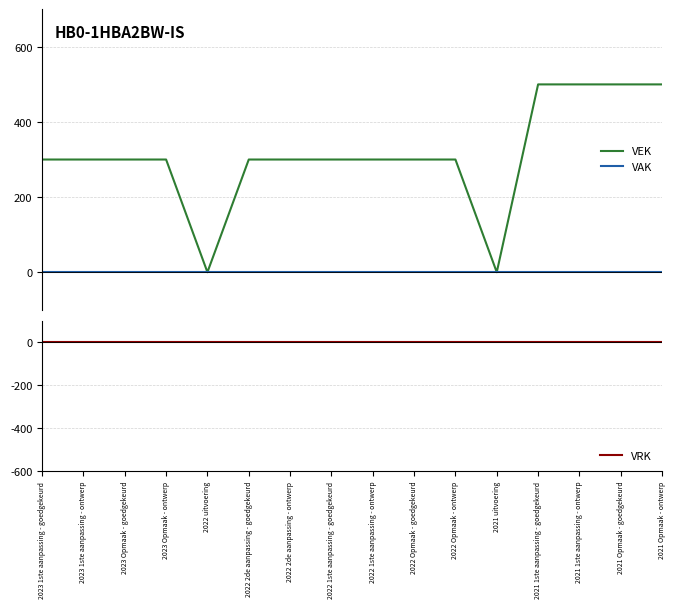

Reading left to right, transcribe all the data shown in this chart.

VEK: 2023 1ste aanpassing - goedgekeurd=300	2023 1ste aanpassing - ontwerp=300	2023 Opmaak - goedgekeurd=300	2023 Opmaak - ontwerp=300	2022 uitvoering=0	2022 2de aanpassing - goedgekeurd=300	2022 2de aanpassing - ontwerp=300	2022 1ste aanpassing - goedgekeurd=300	2022 1ste aanpassing - ontwerp=300	2022 Opmaak - goedgekeurd=300	2022 Opmaak - ontwerp=300	2021 uitvoering=0	2021 1ste aanpassing - goedgekeurd=500	2021 1ste aanpassing - ontwerp=500	2021 Opmaak - goedgekeurd=500	2021 Opmaak - ontwerp=500
VAK: 2023 1ste aanpassing - goedgekeurd=0	2023 1ste aanpassing - ontwerp=0	2023 Opmaak - goedgekeurd=0	2023 Opmaak - ontwerp=0	2022 uitvoering=0	2022 2de aanpassing - goedgekeurd=0	2022 2de aanpassing - ontwerp=0	2022 1ste aanpassing - goedgekeurd=0	2022 1ste aanpassing - ontwerp=0	2022 Opmaak - goedgekeurd=0	2022 Opmaak - ontwerp=0	2021 uitvoering=0	2021 1ste aanpassing - goedgekeurd=0	2021 1ste aanpassing - ontwerp=0	2021 Opmaak - goedgekeurd=0	2021 Opmaak - ontwerp=0
VRK: 2023 1ste aanpassing - goedgekeurd=0	2023 1ste aanpassing - ontwerp=0	2023 Opmaak - goedgekeurd=0	2023 Opmaak - ontwerp=0	2022 uitvoering=0	2022 2de aanpassing - goedgekeurd=0	2022 2de aanpassing - ontwerp=0	2022 1ste aanpassing - goedgekeurd=0	2022 1ste aanpassing - ontwerp=0	2022 Opmaak - goedgekeurd=0	2022 Opmaak - ontwerp=0	2021 uitvoering=0	2021 1ste aanpassing - goedgekeurd=0	2021 1ste aanpassing - ontwerp=0	2021 Opmaak - goedgekeurd=0	2021 Opmaak - ontwerp=0